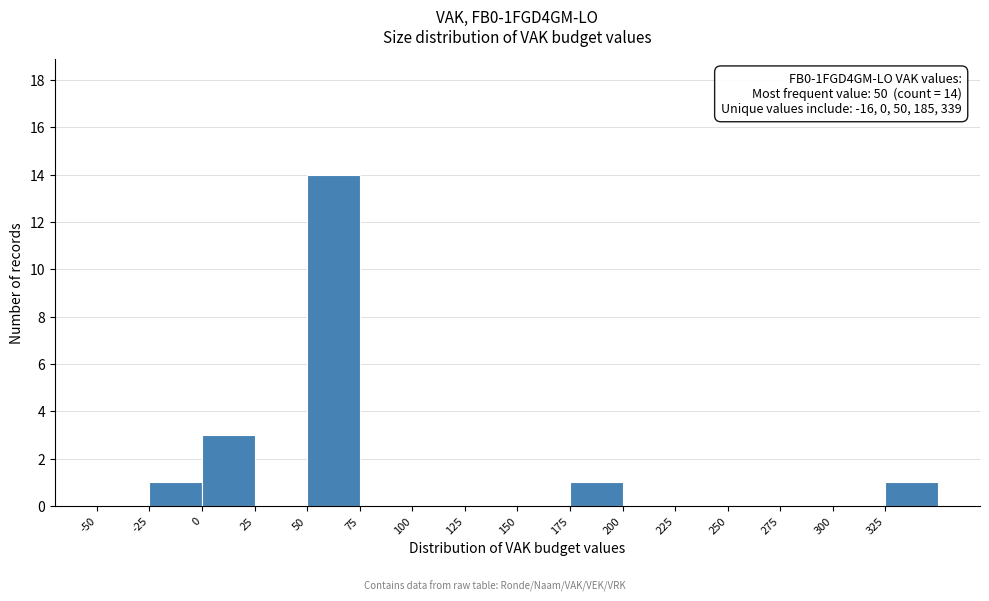

Which range on the x-axis has the tallest bar?

50 to 75